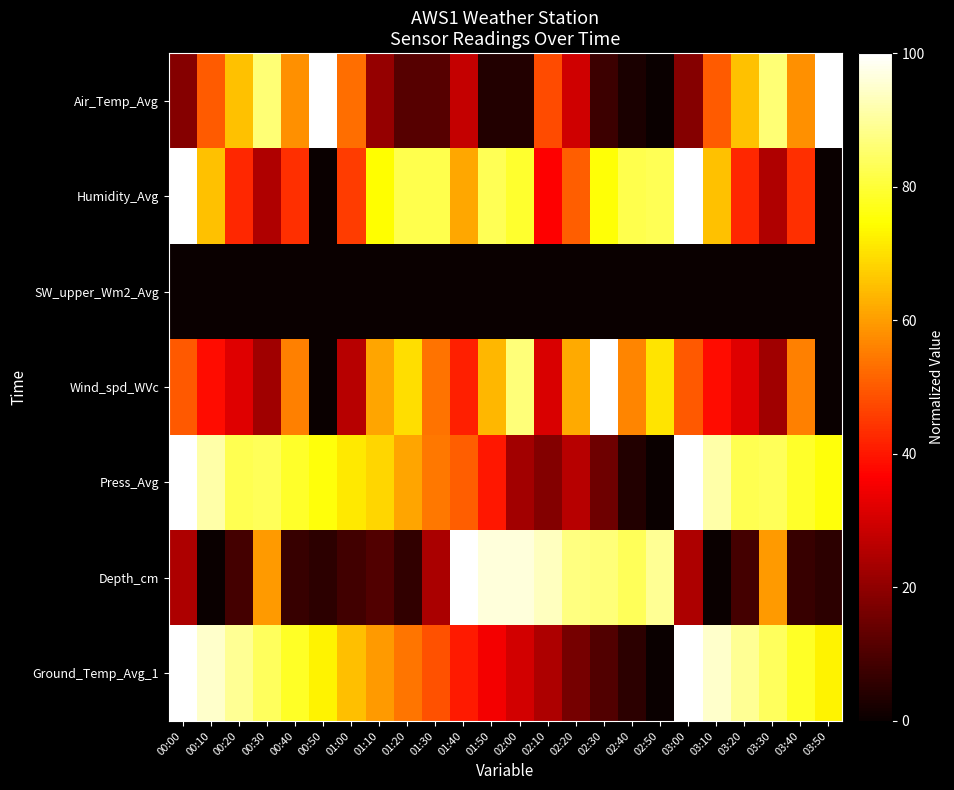

Which series has the largest total across all categories?

Press_Avg